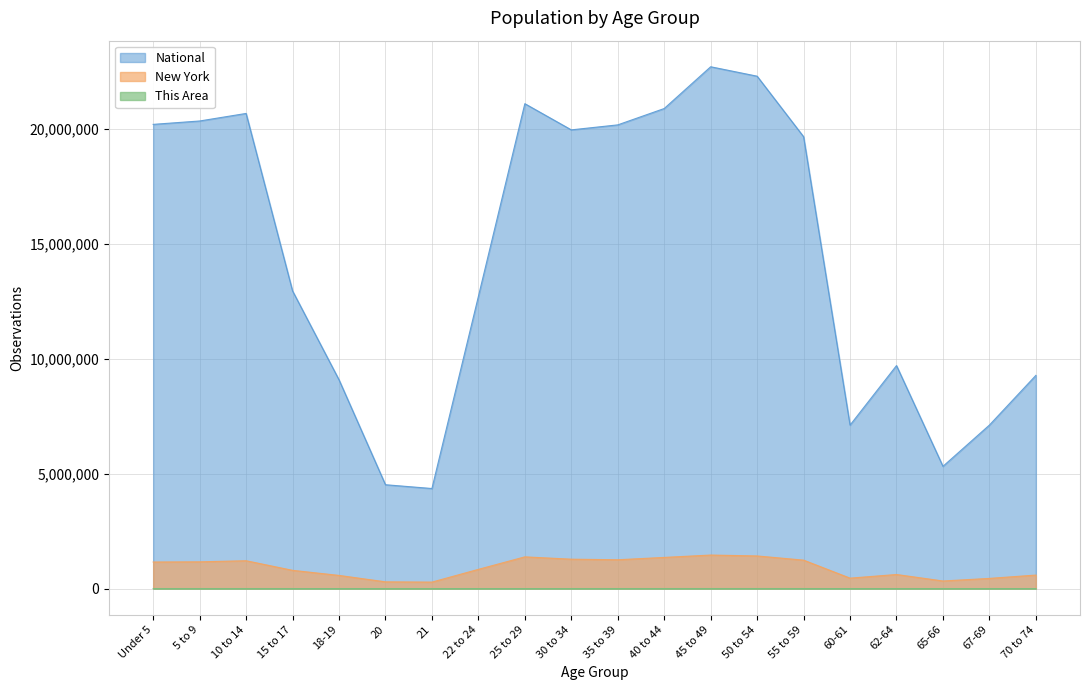

What is the sum of the National values at 25 to 29 and 22 to 24?

33814425